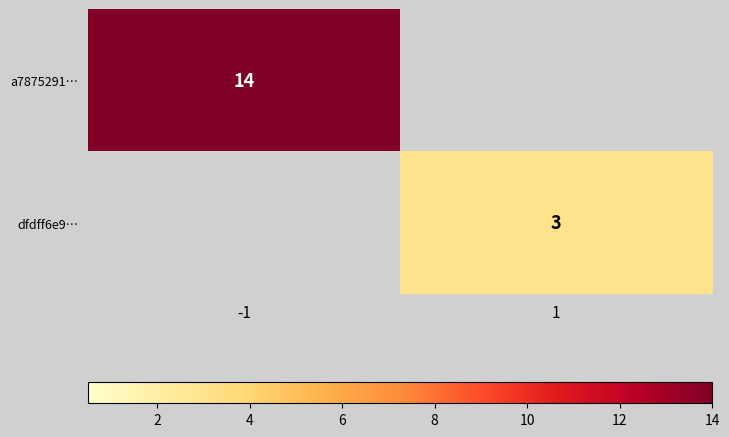

Is it true that a7875291… equals 7 at -1?

False